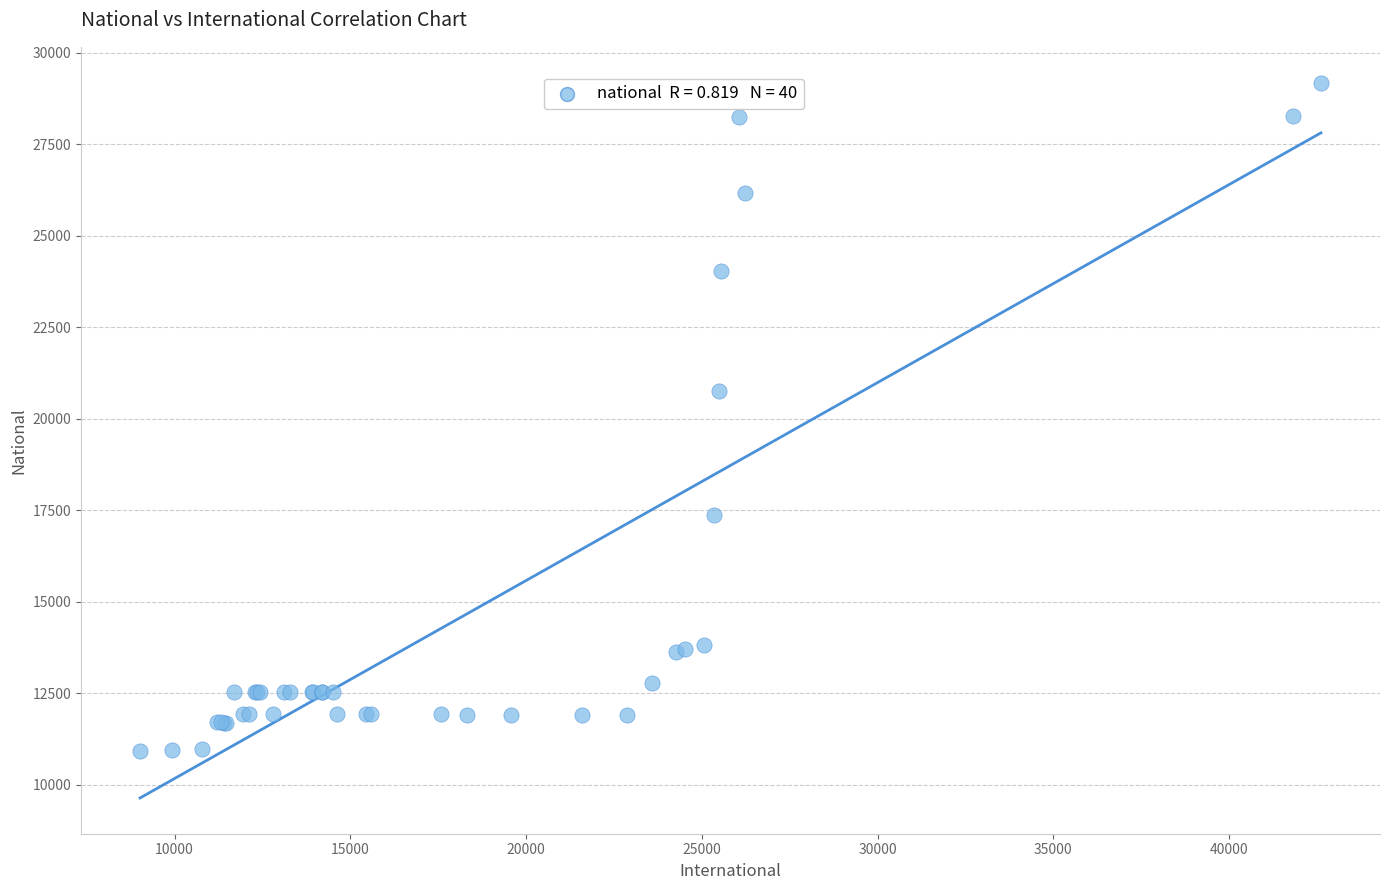

What Y value in the scatter plot is closest to 20052?

20769